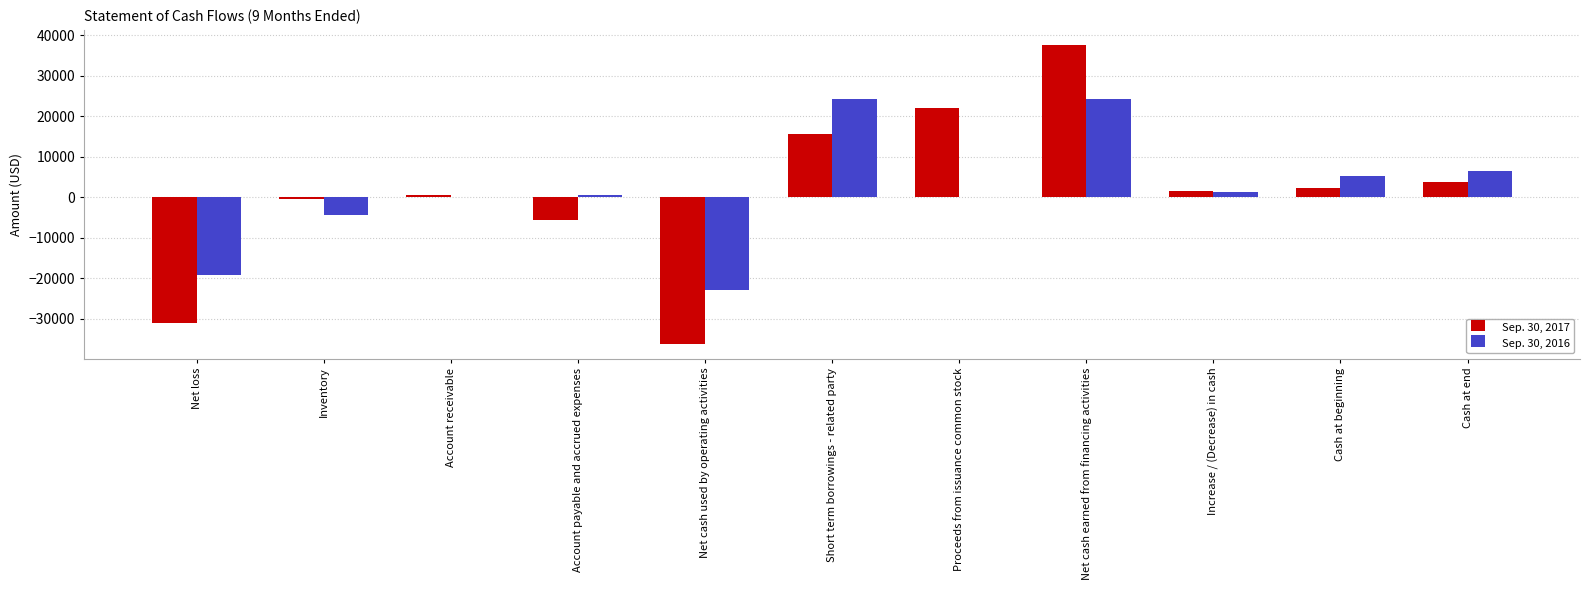

What is the sum of the Sep. 30, 2017 values at Short term borrowings - related party and Cash at beginning?

18012